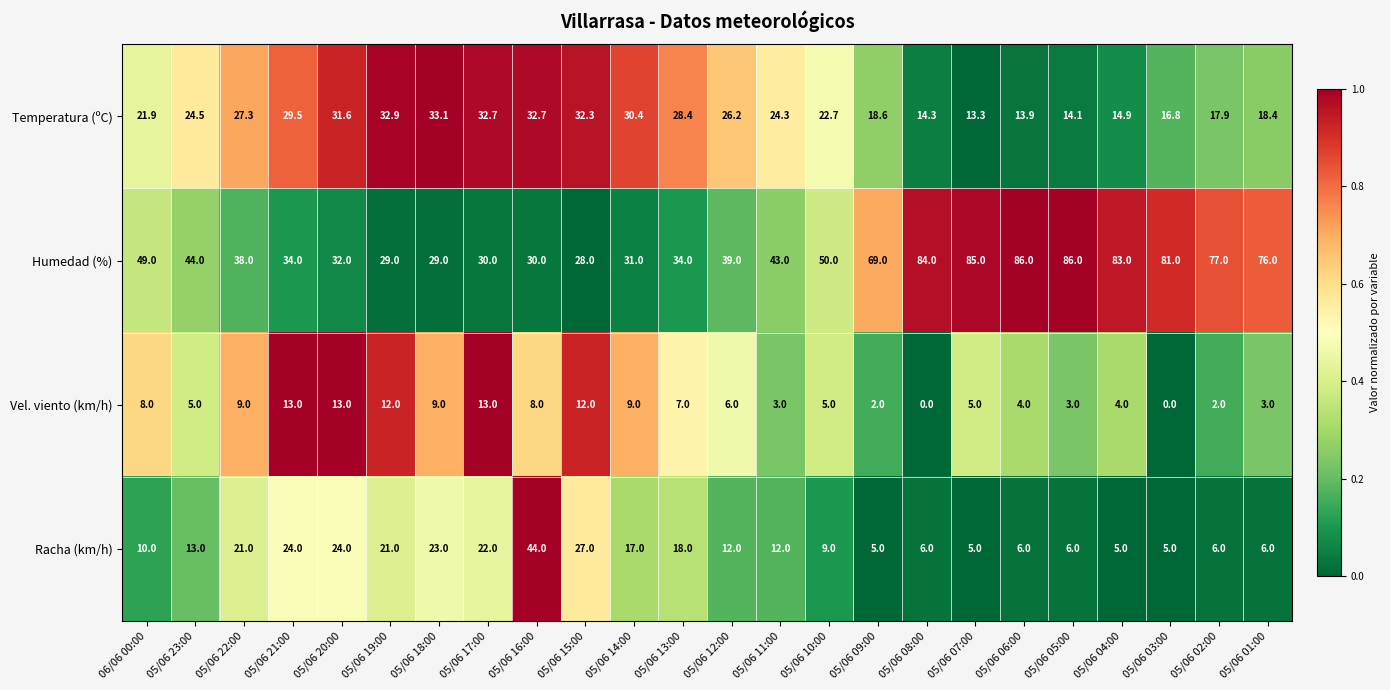

The Vel. viento (km/h) series shows 4.5 at 05/06 14:00. True or false?

False